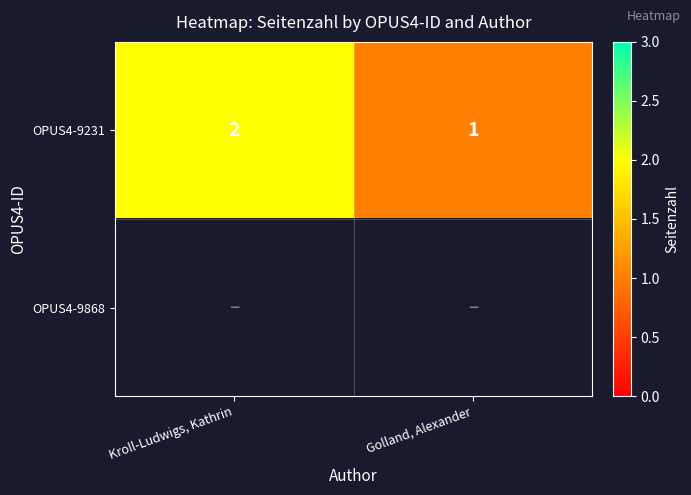

The value of OPUS4-9231 at Kroll-Ludwigs, Kathrin is 3. True or false?

False